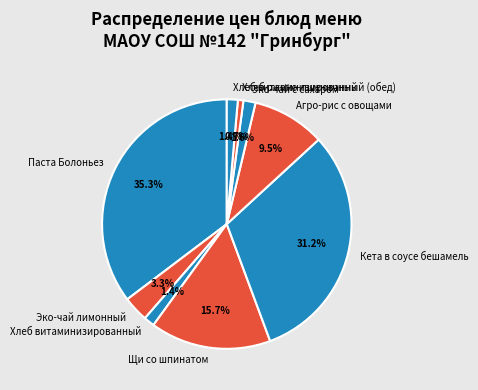

To the nearest percent, what is the combined percentage of Хлеб витаминизированный and Хлеб витаминизированный (обед)?

3%